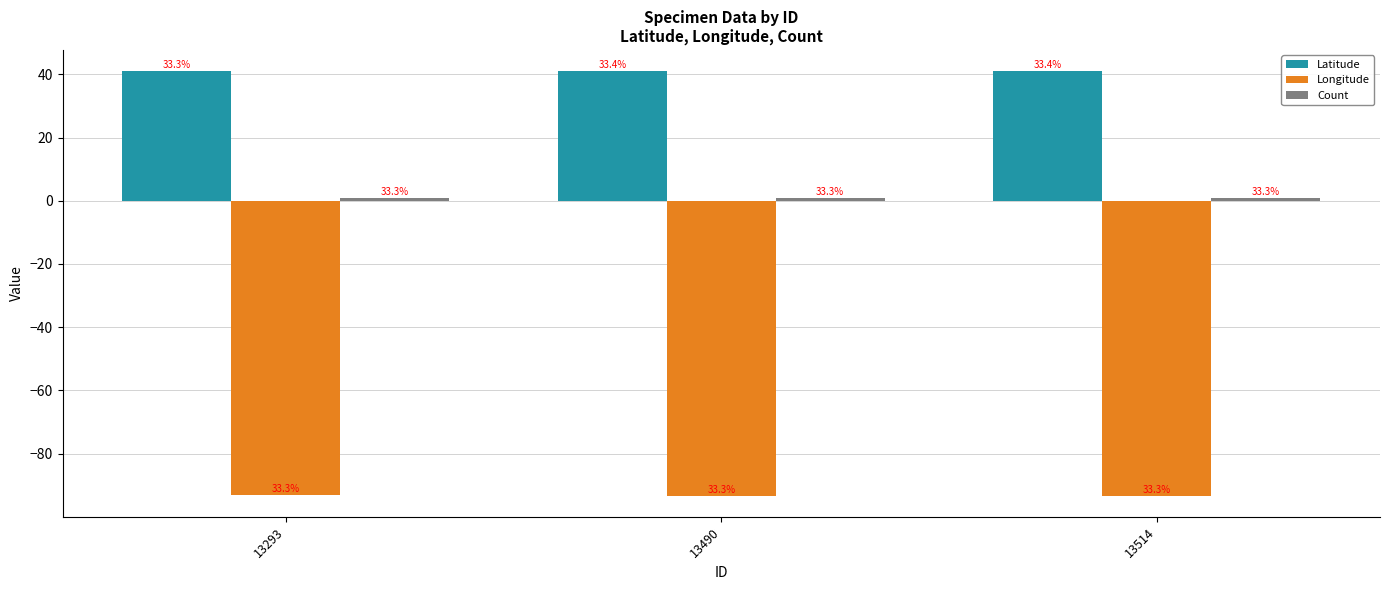

How many bars are there in each group?

3